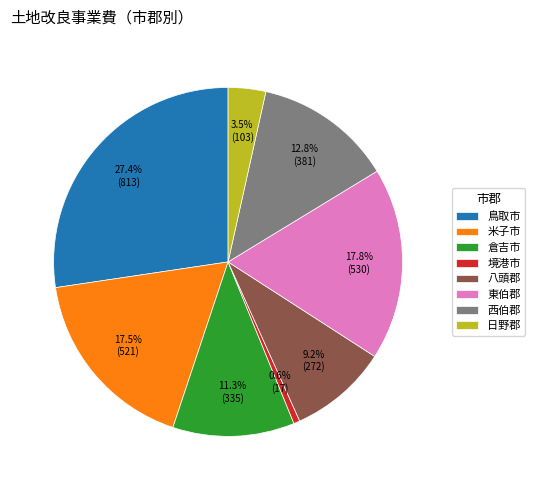

Is there any slice that represents more than half of the pie?

No